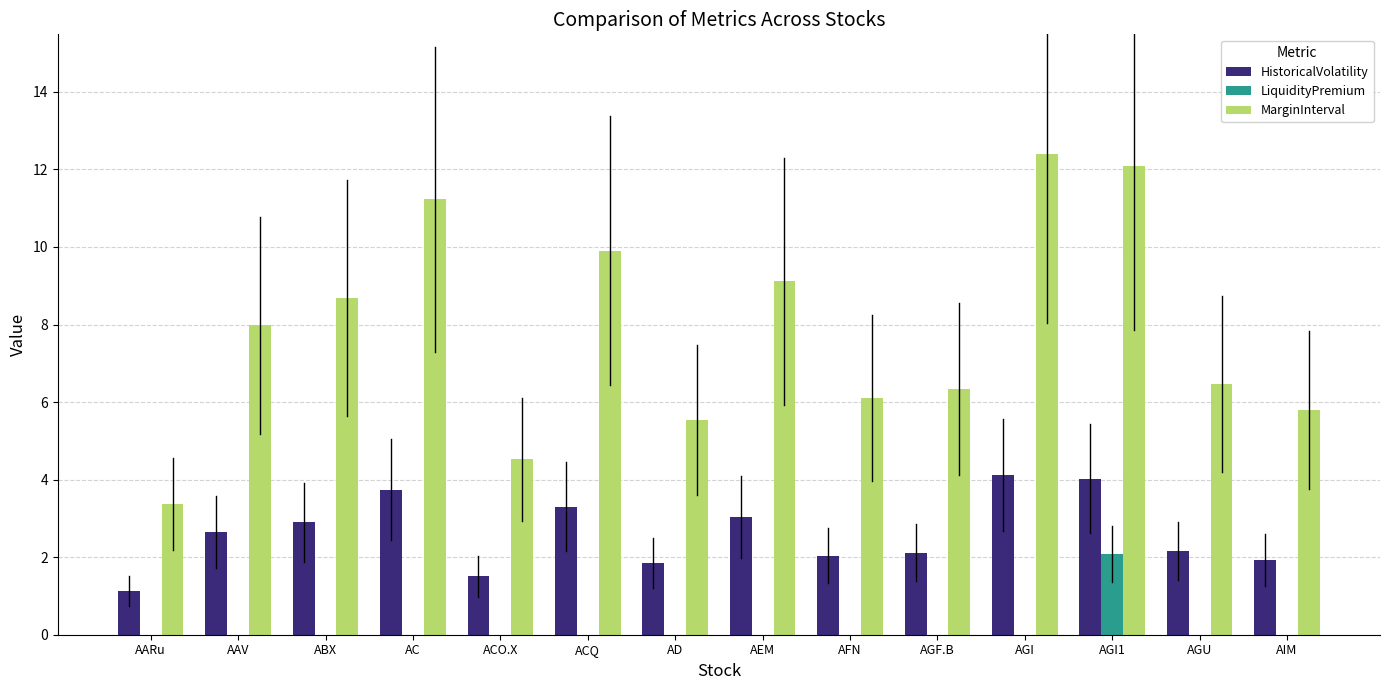

Is the value of MarginInterval at AEM greater than the value of HistoricalVolatility at AD?

Yes